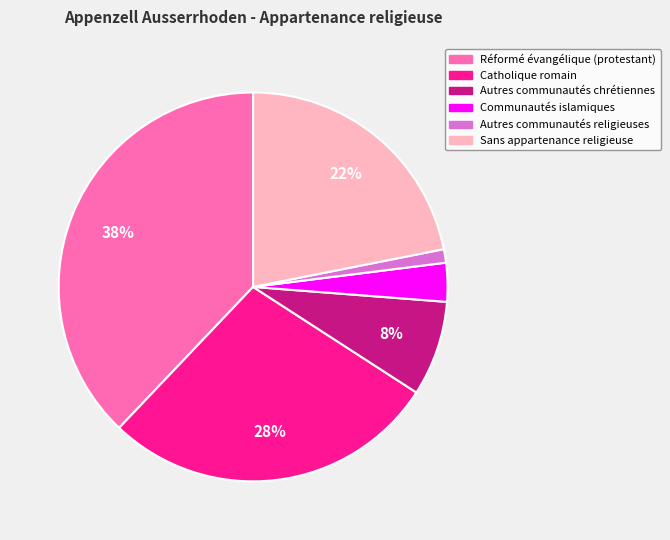

The Autres communautés religieuses slice represents 8% of the pie. True or false?

False